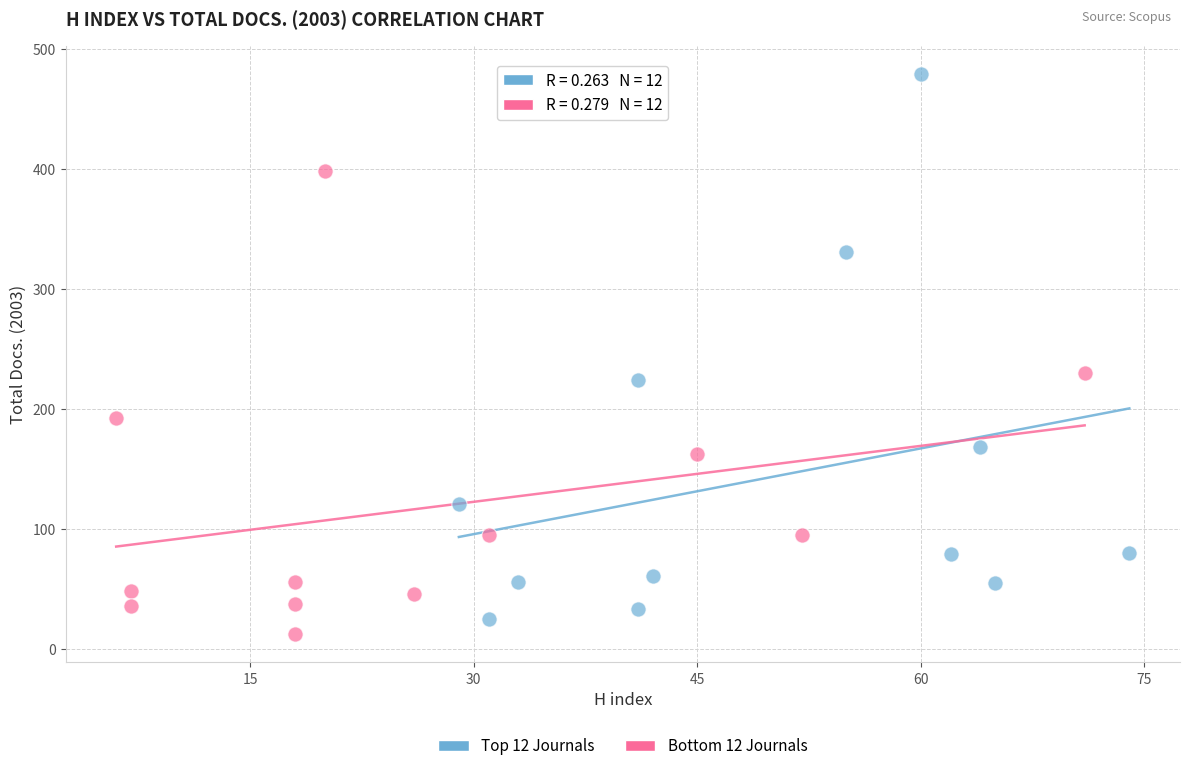

Which series has the widest spread of Y values?

Top 12 Journals